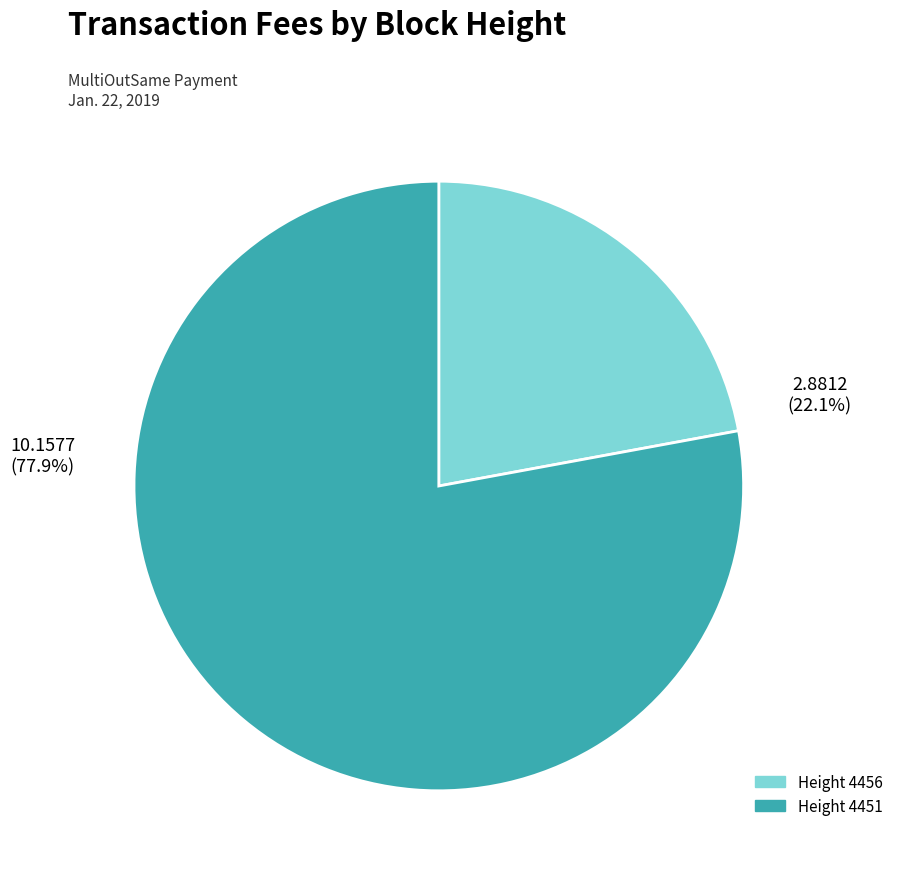

Is there a majority slice in this chart?

Yes